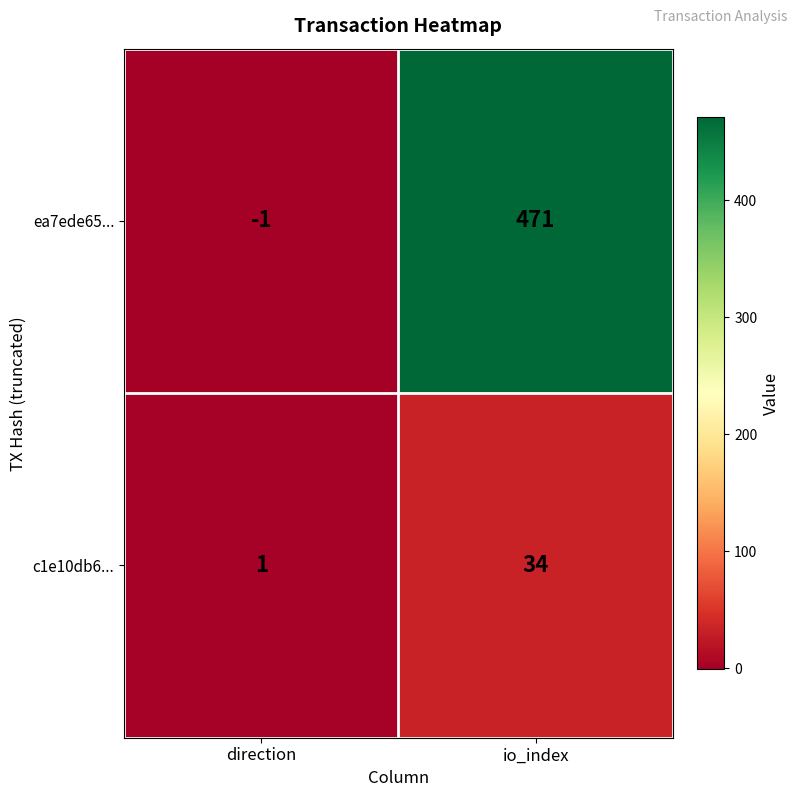

Reading left to right, transcribe all the data shown in this chart.

ea7ede65...: direction=-1	io_index=471
c1e10db6...: direction=1	io_index=34